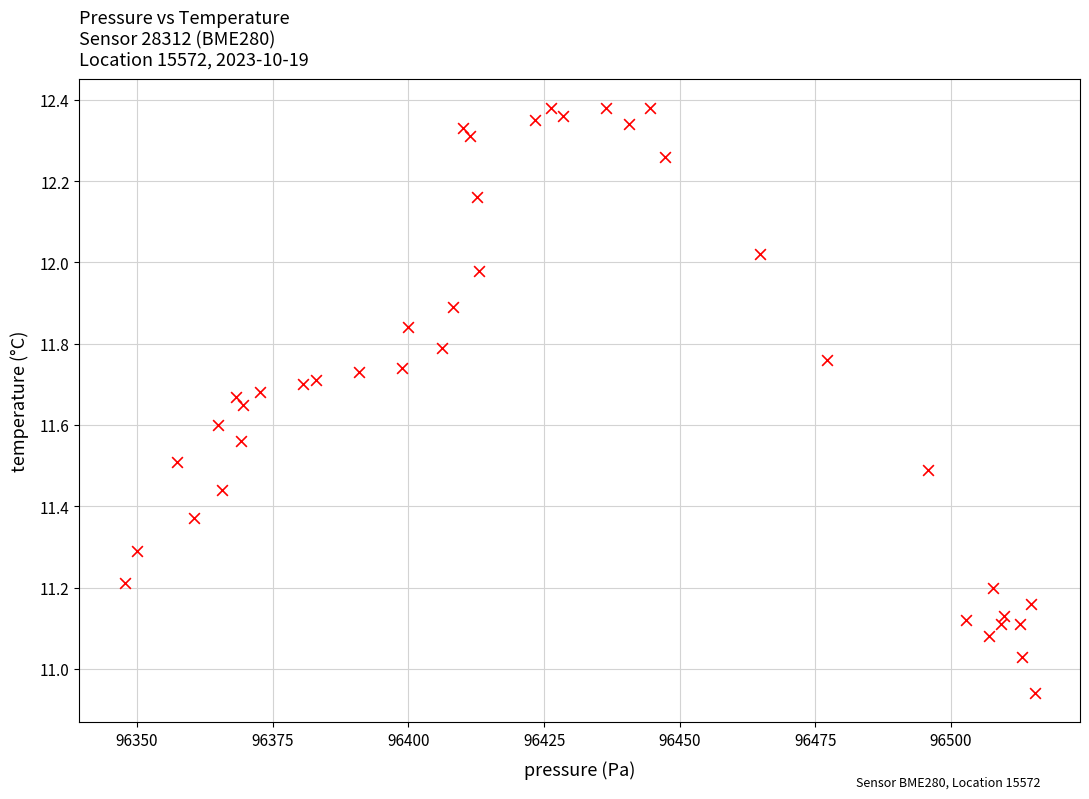

What is the range of Y values (max minus min)?

1.4